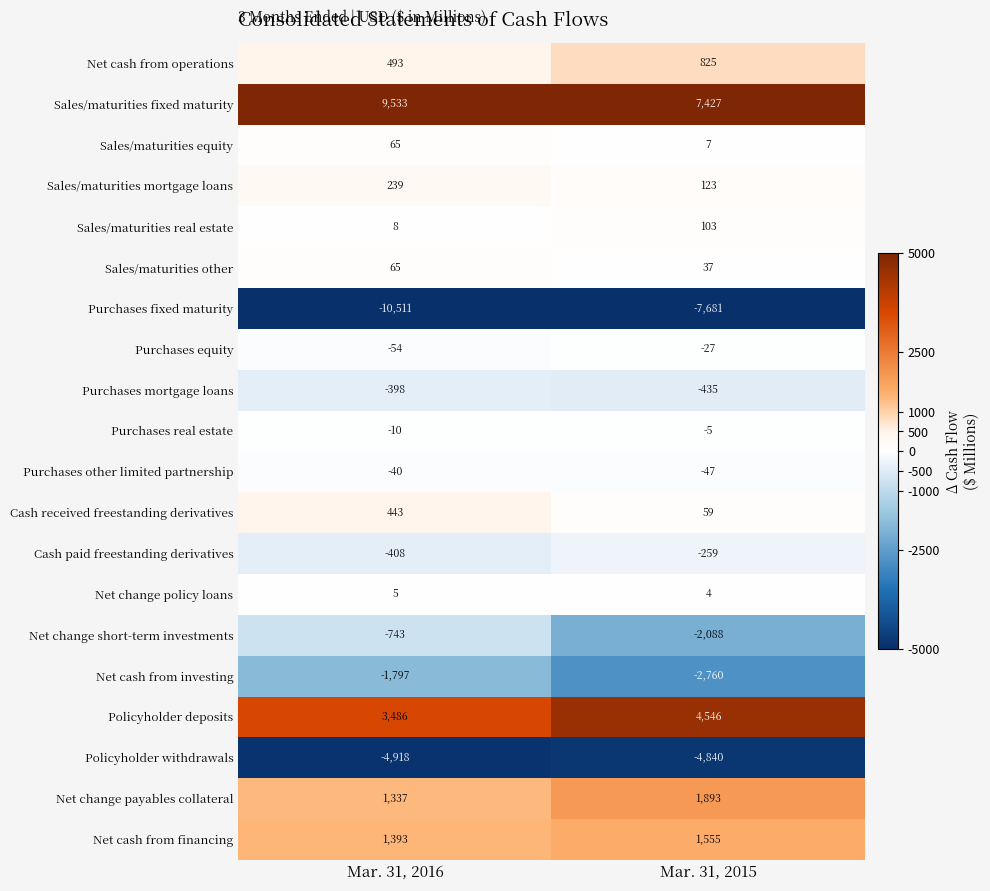

What is the sum of the Purchases other limited partnership values at Mar. 31, 2015 and Mar. 31, 2016?

-87